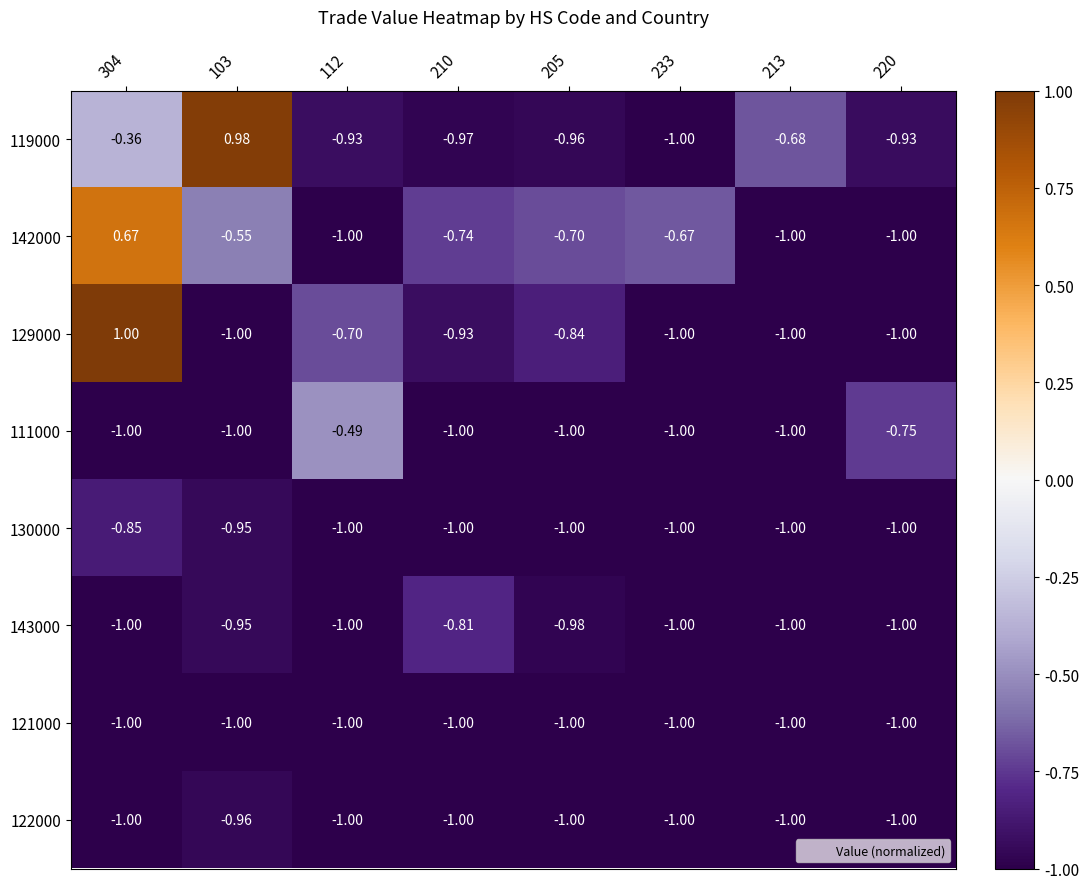

How many values in 129000 are above zero?

1